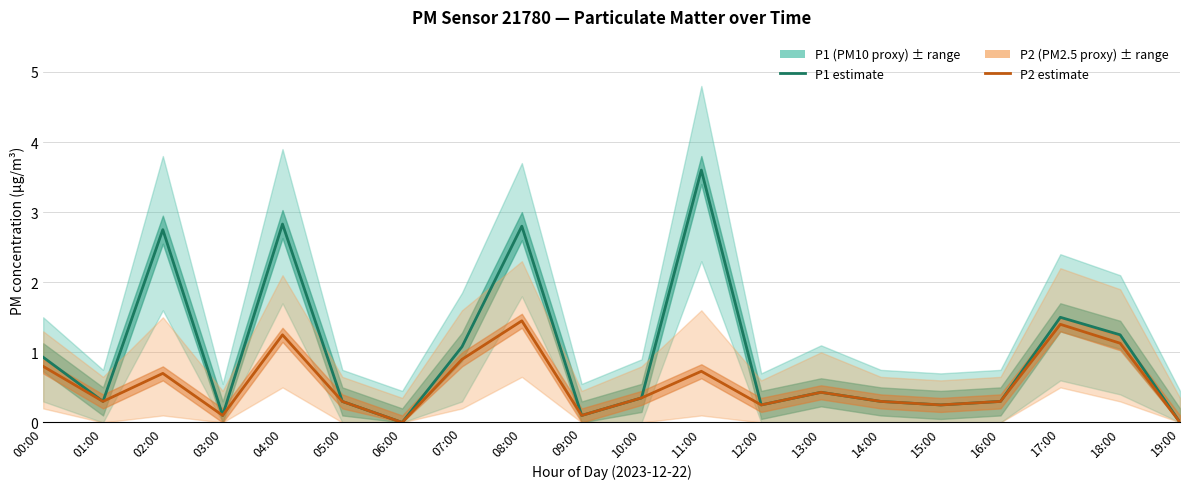

How many categories are shown in the chart?

20